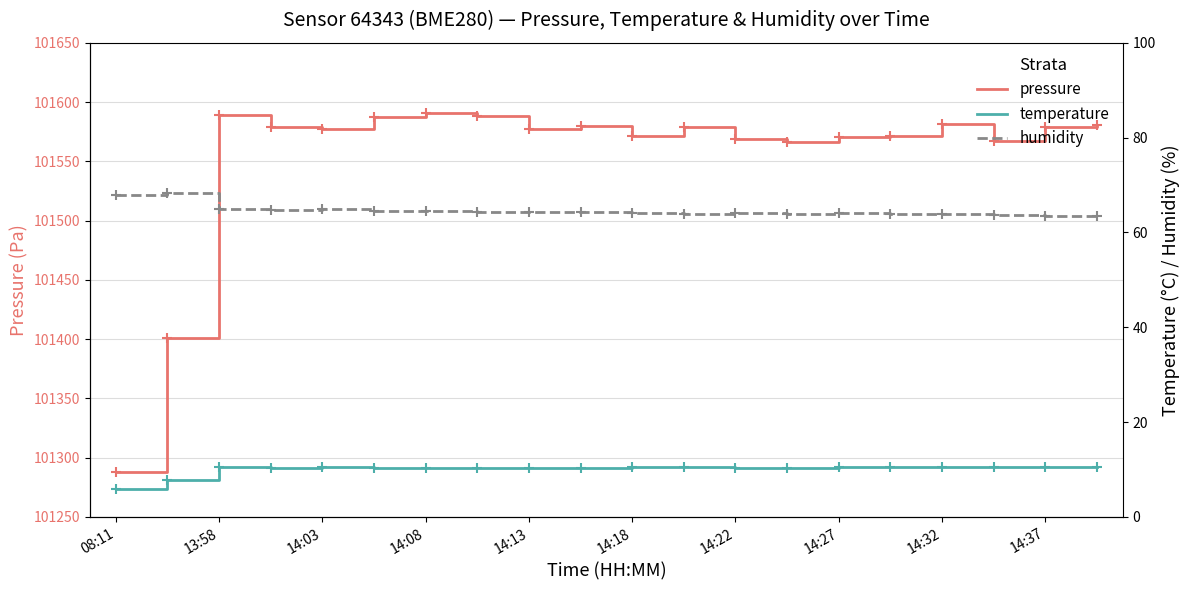

What is the maximum value for pressure?

101590.4